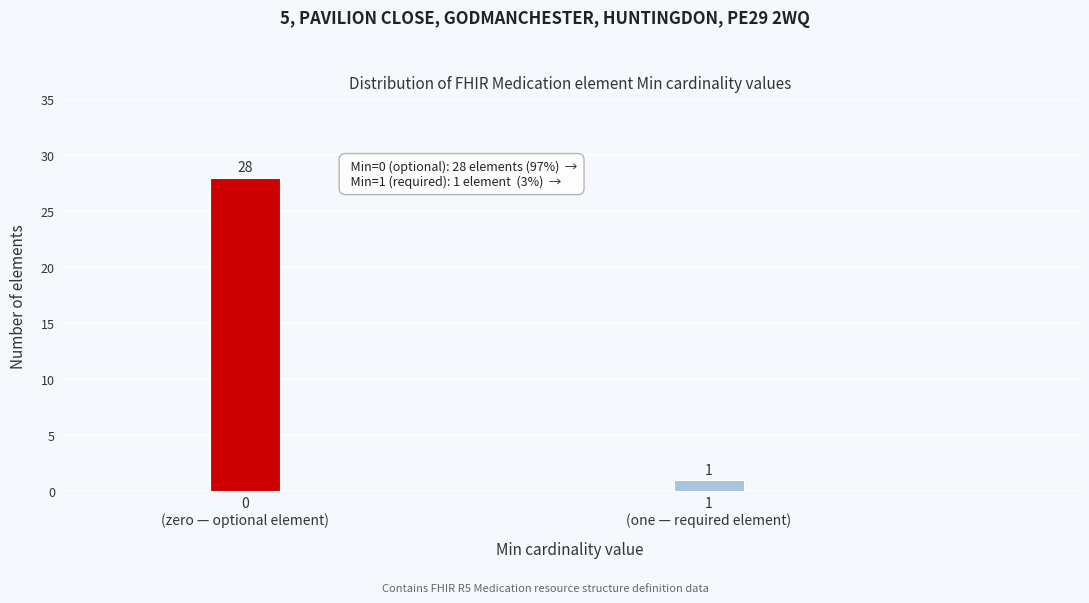

Reading left to right, list all the values displayed in this chart.

28	1